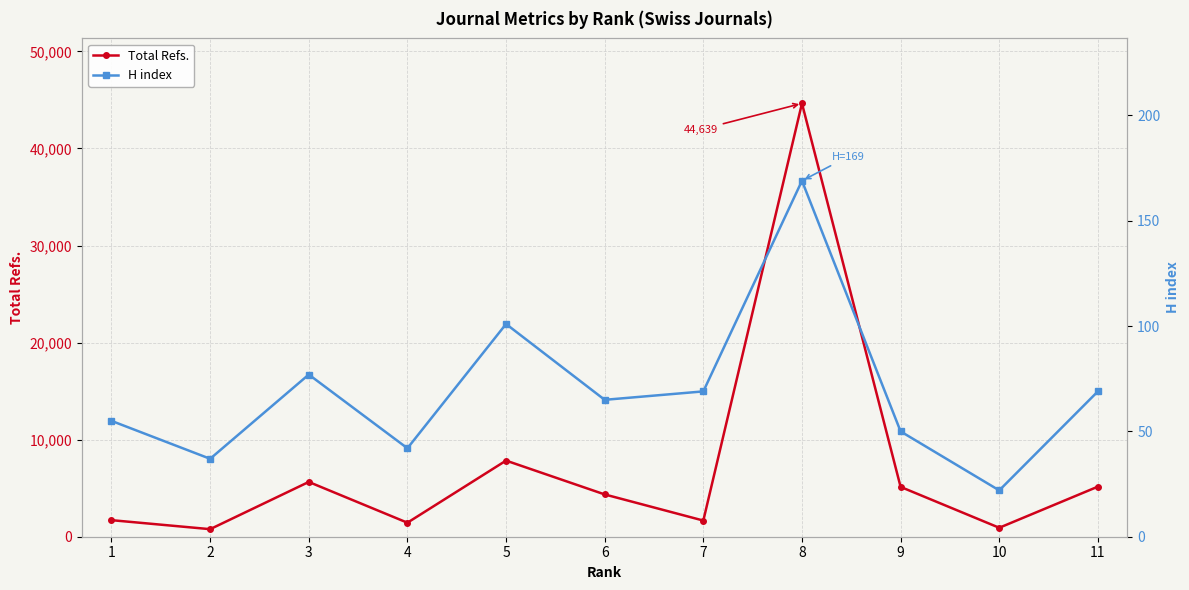

At how many categories does at least one series exceed 9333?

1